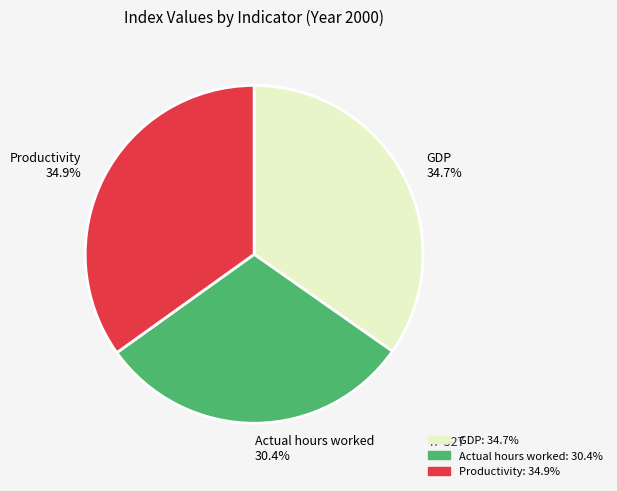

True or false: GDP accounts for 29% of the total.

False